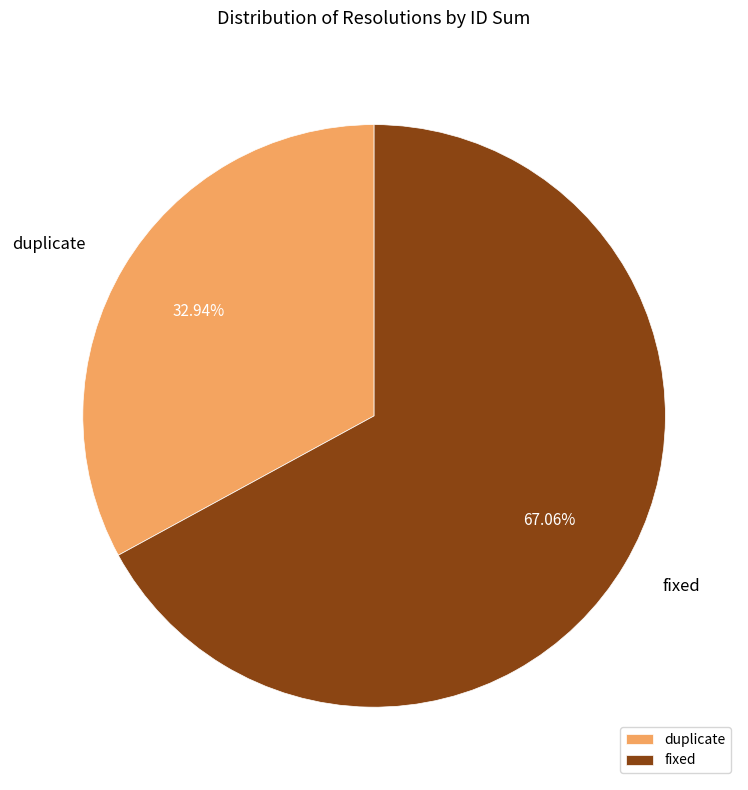

To the nearest percent, what is the difference between the largest and smallest slice percentages?

34%